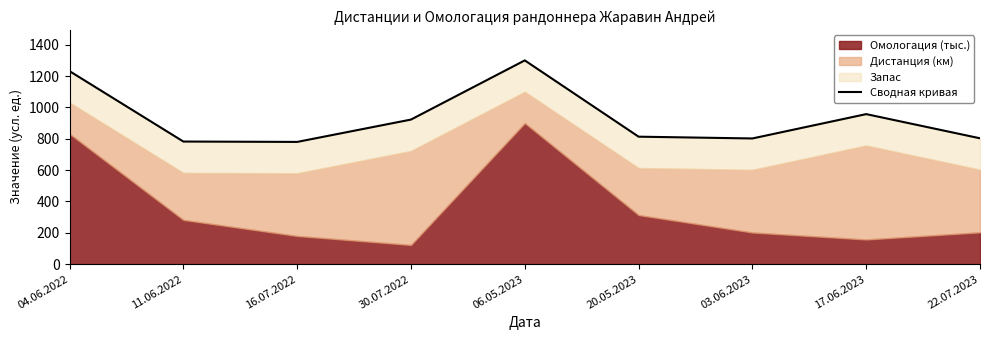

How many lines are shown in the chart?

1